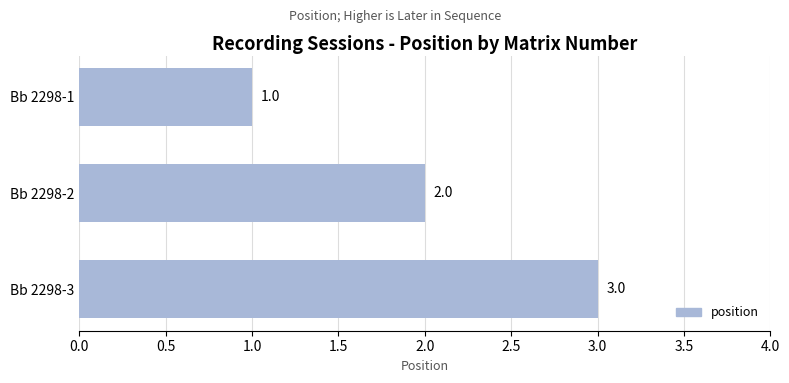

What is the value of the 2nd bar from the top?

2